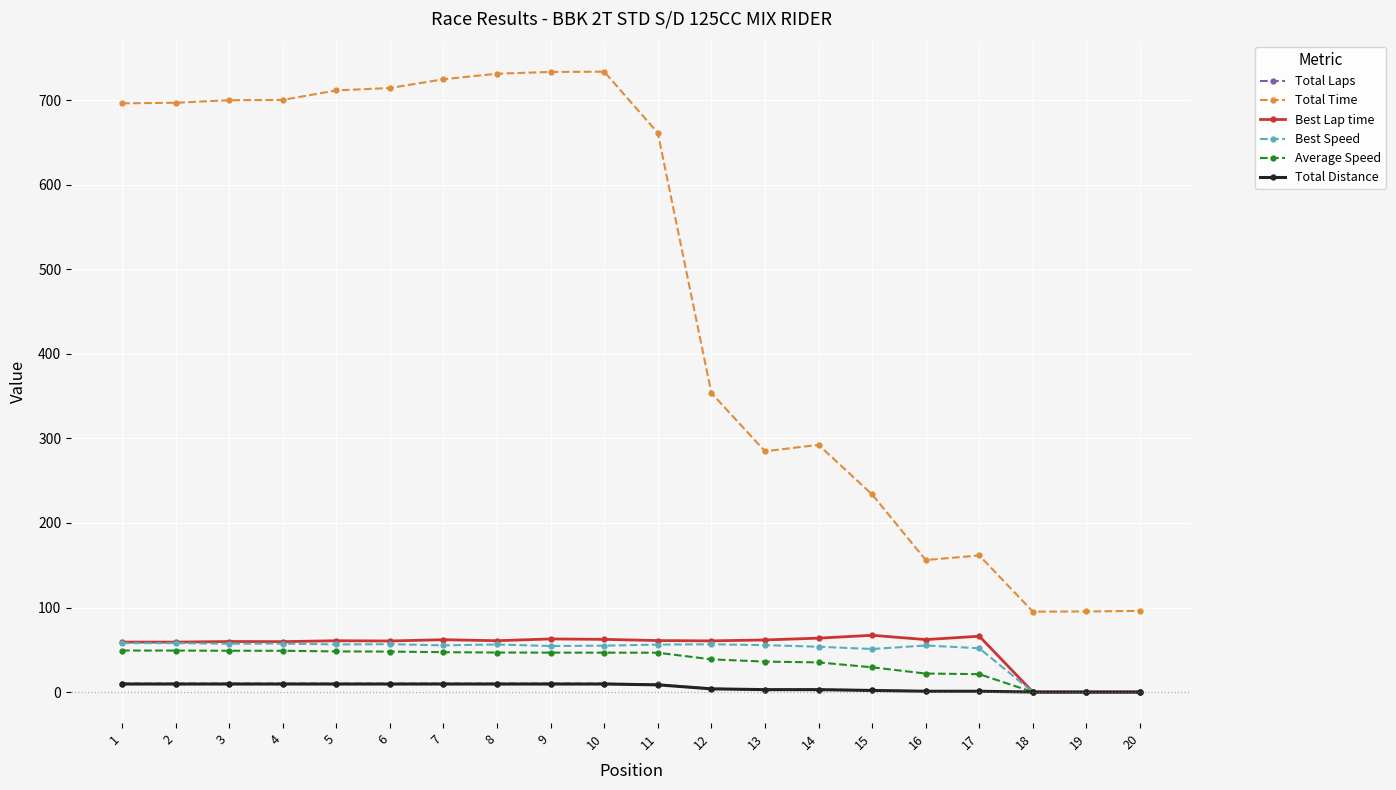

What is the value of the Total Laps point at the 5th from the left?

10.0